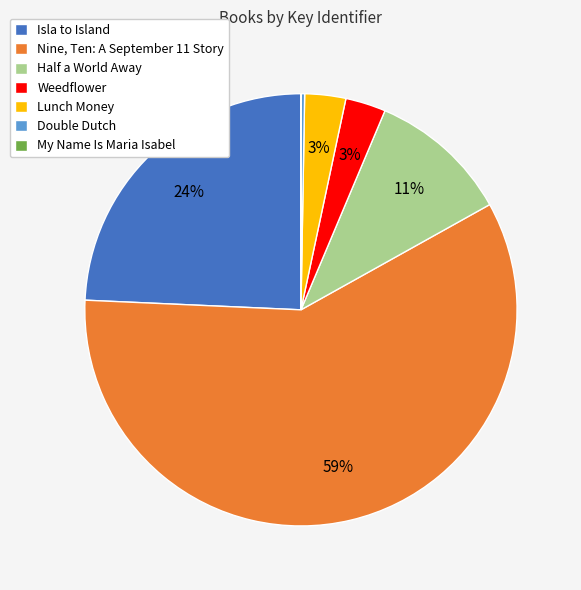

The Isla to Island slice represents 31% of the pie. True or false?

False